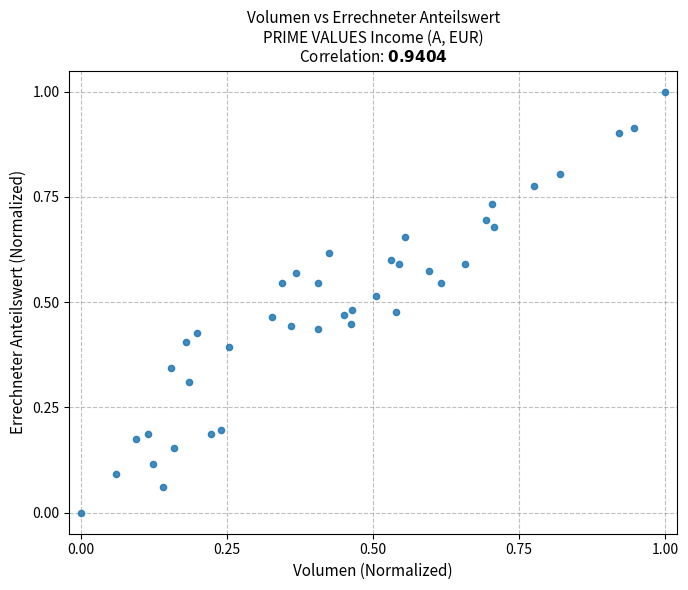

What is the range of Y values (max minus min)?

1.0